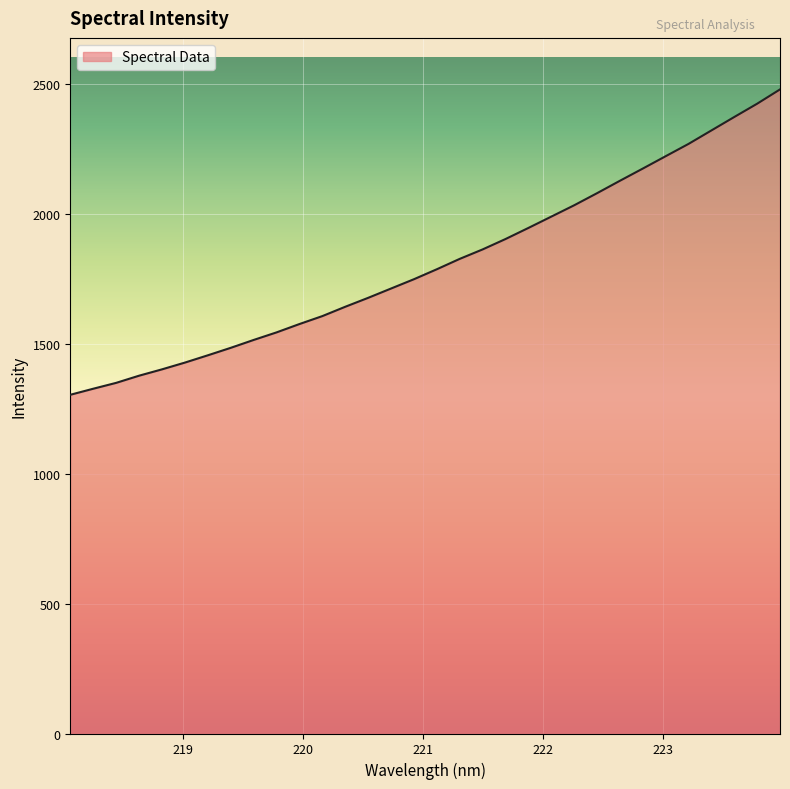

What is the smallest value displayed?

1304.0